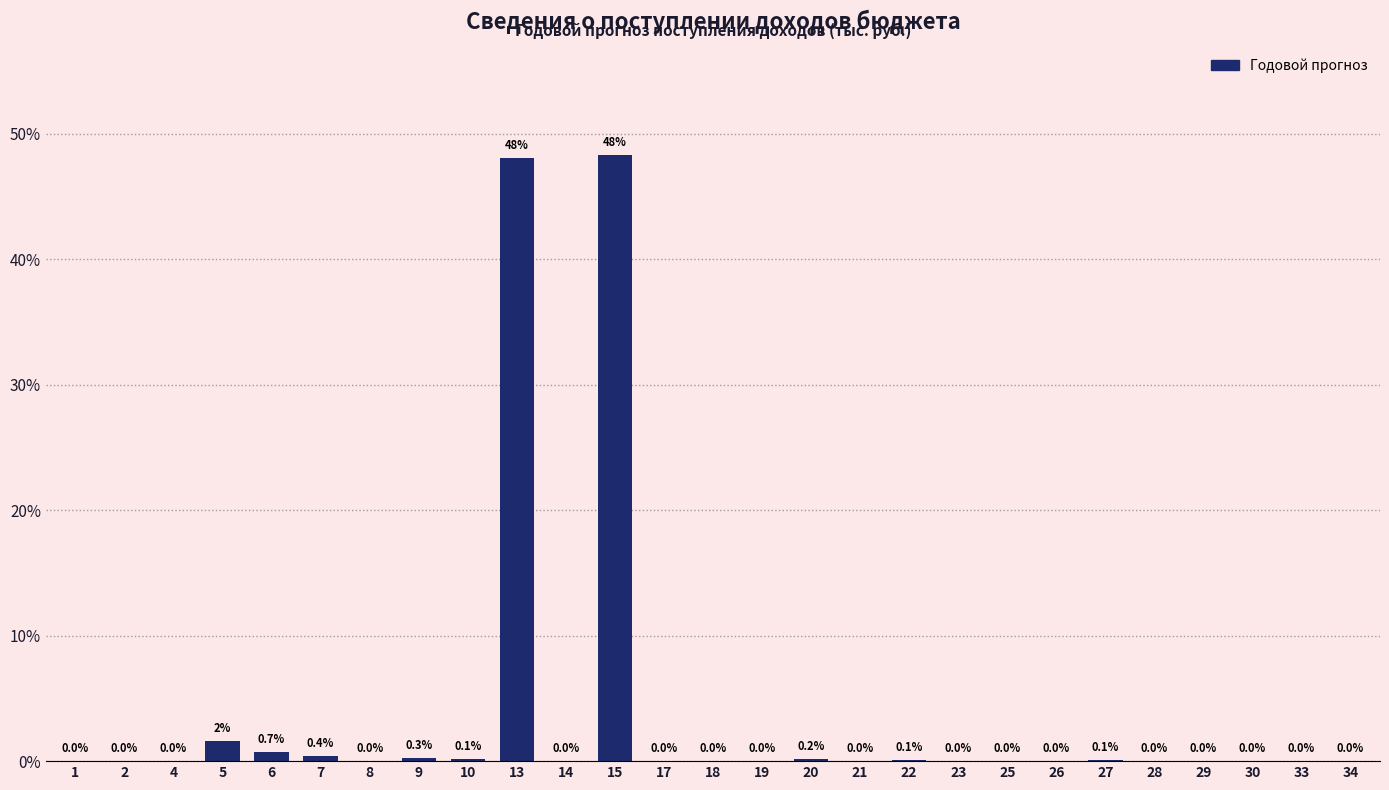

Between 27 and 14, which is larger?

27